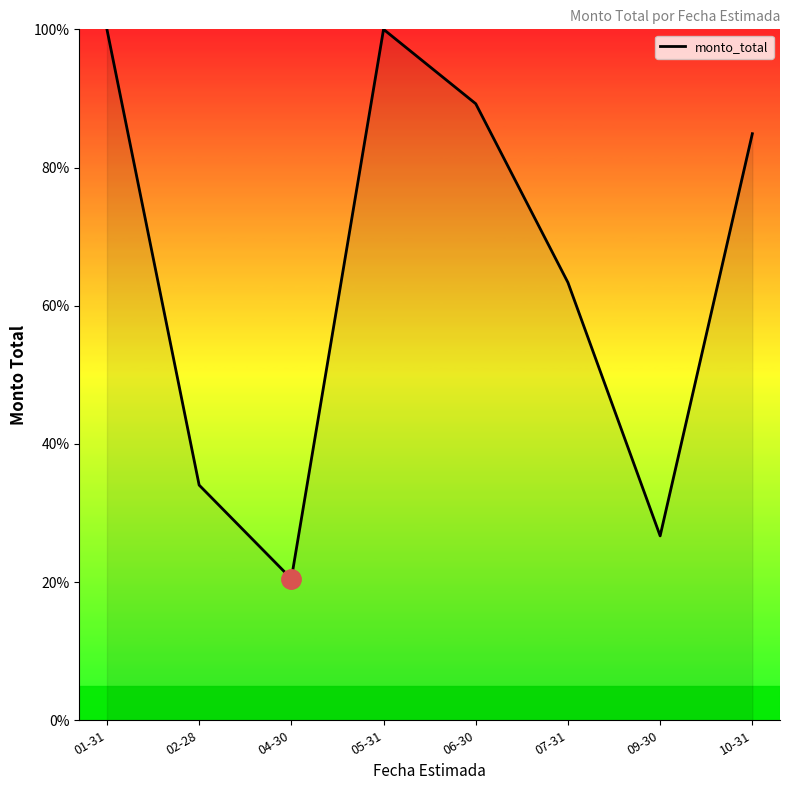

Does the chart have visible grid lines?

No